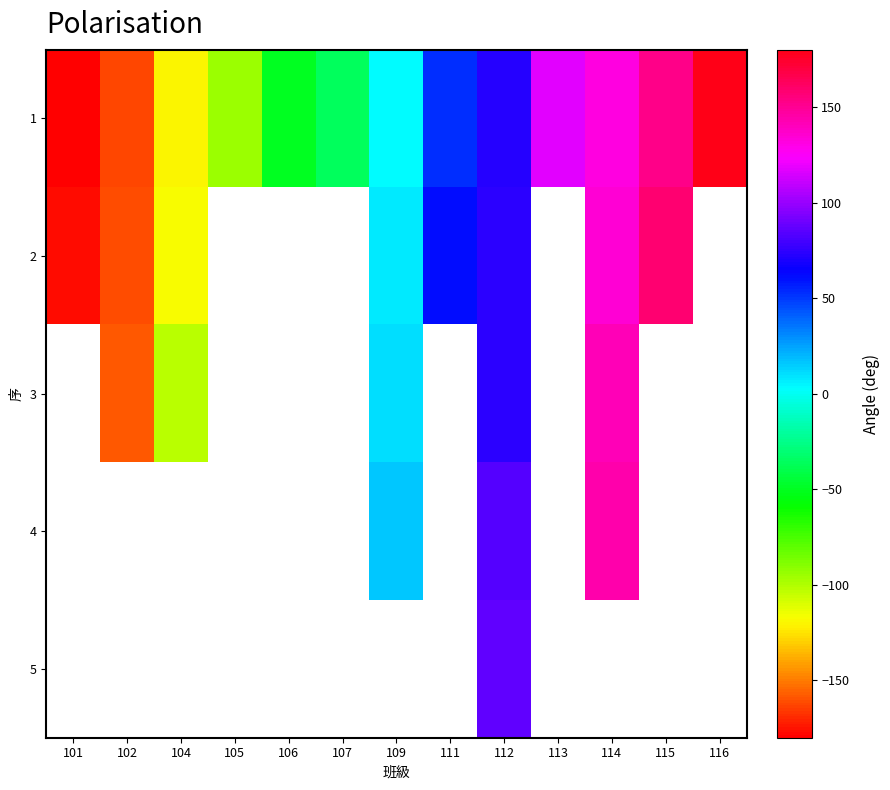

How many distinct data groups are displayed?

5